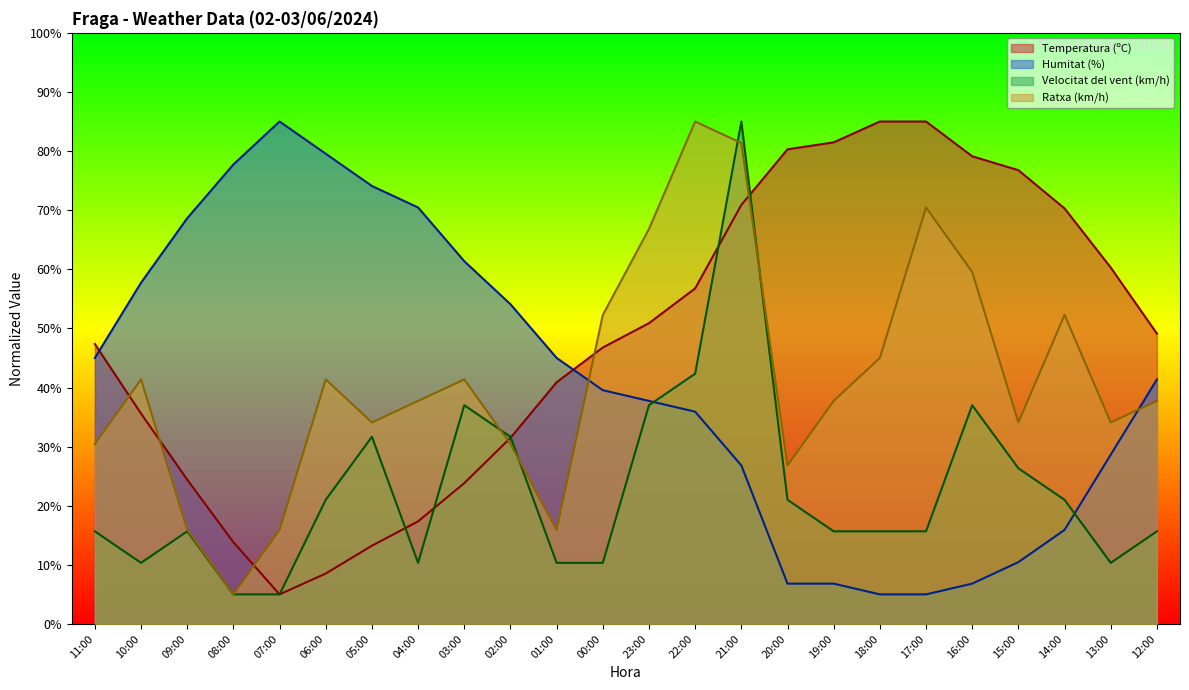

At which category does Velocitat del vent (km/h) reach its first local valley?

10:00